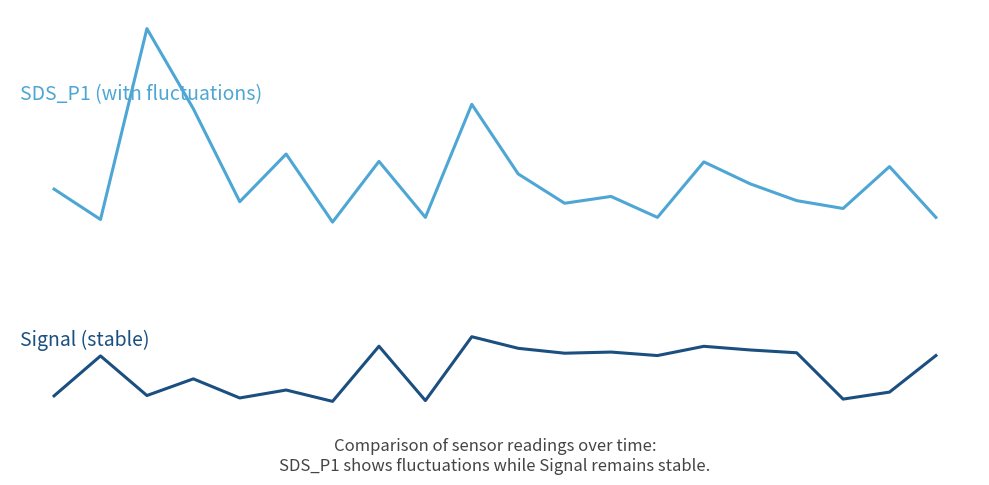

Does the chart display data point markers on the line(s)?

No